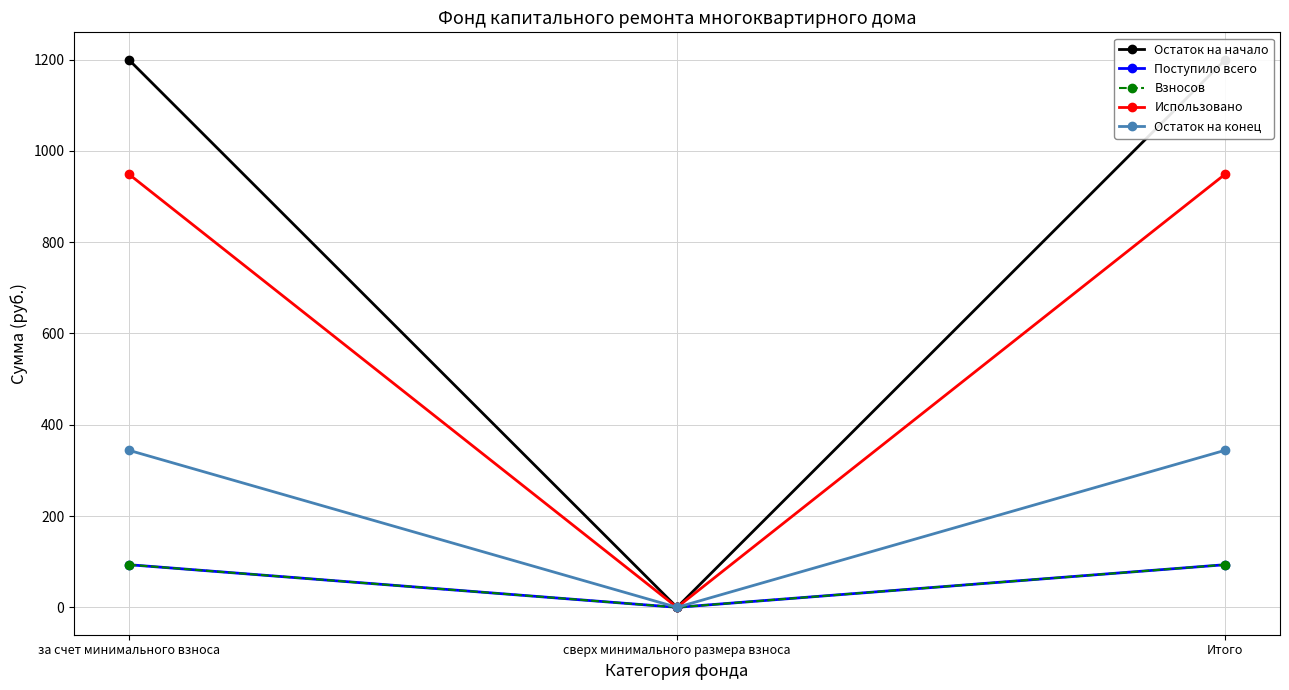

At which label does Использовано reach its peak?

за счет минимального взноса